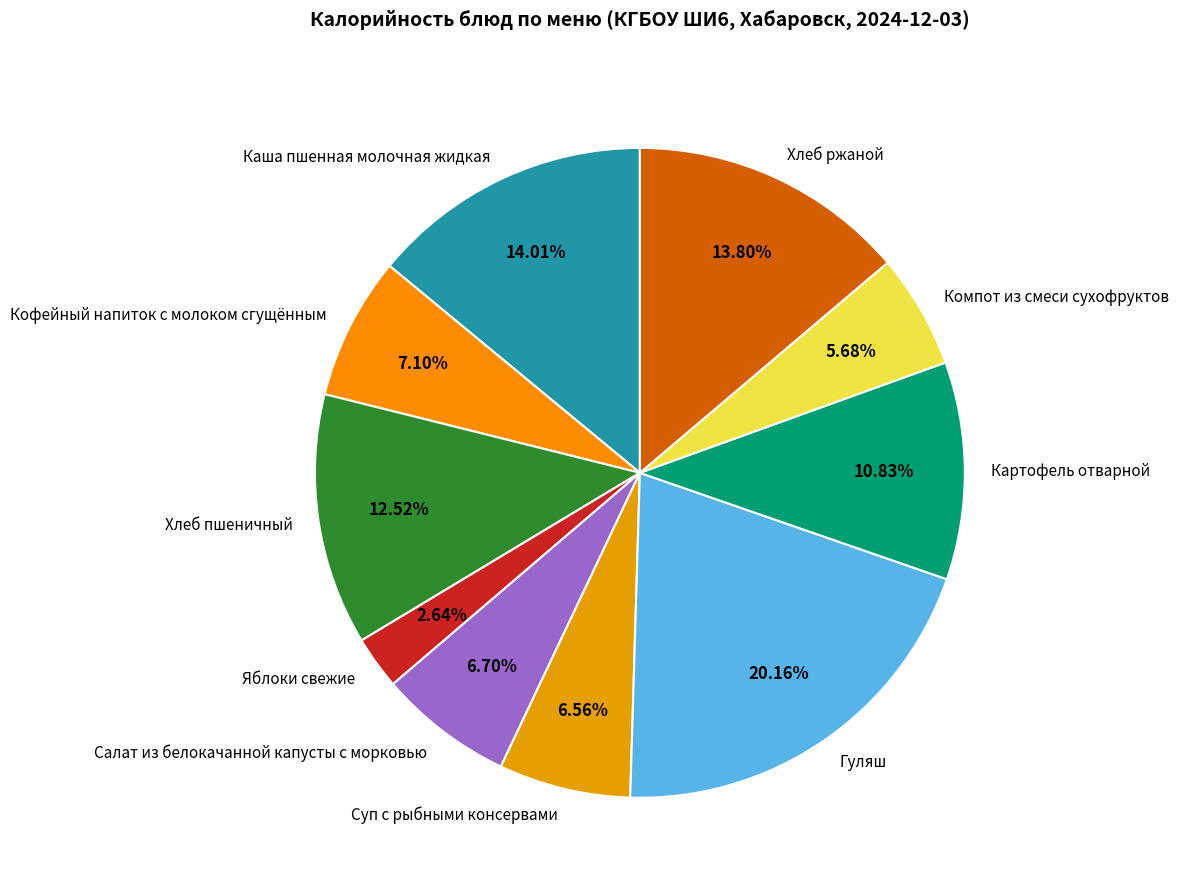

Which has a higher value, Хлеб пшеничный or Суп с рыбными консервами?

Хлеб пшеничный